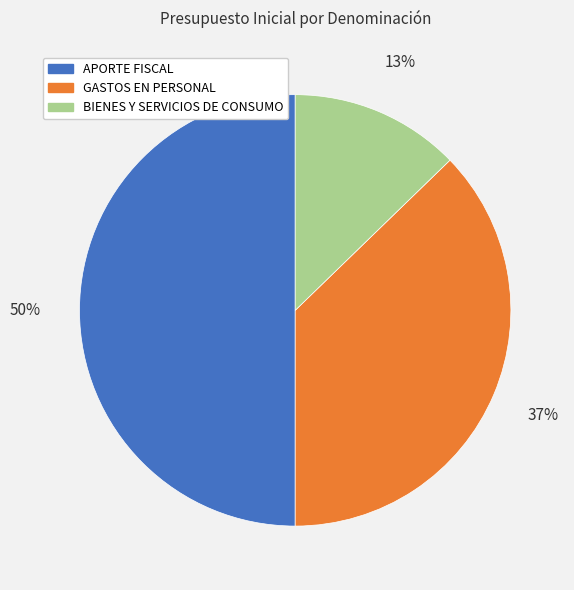

What percentage is the BIENES Y SERVICIOS DE CONSUMO slice, to the nearest percent?

13%